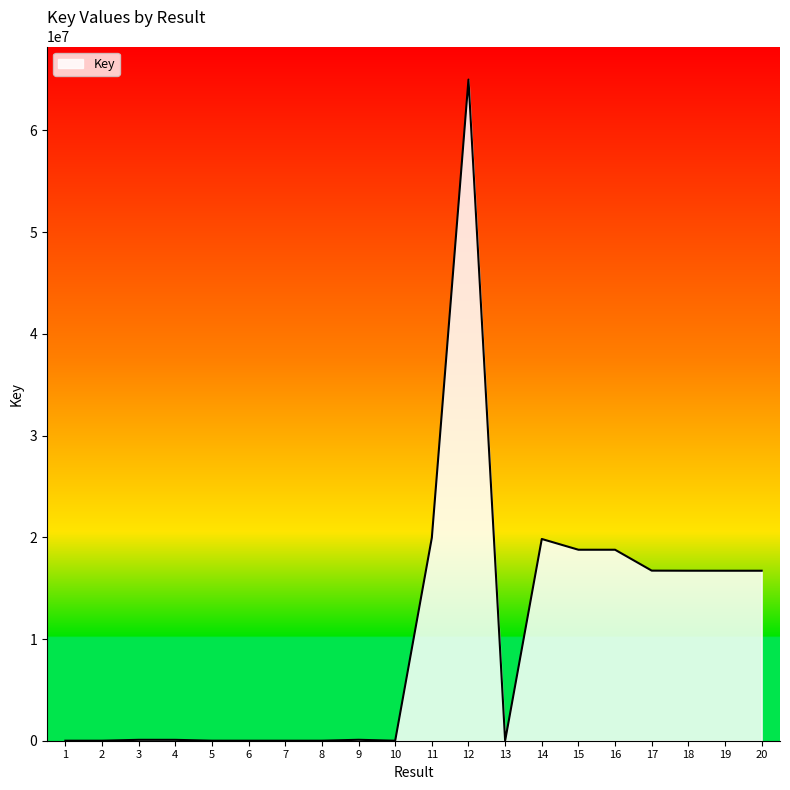

The value at 17 is 30063506. True or false?

False